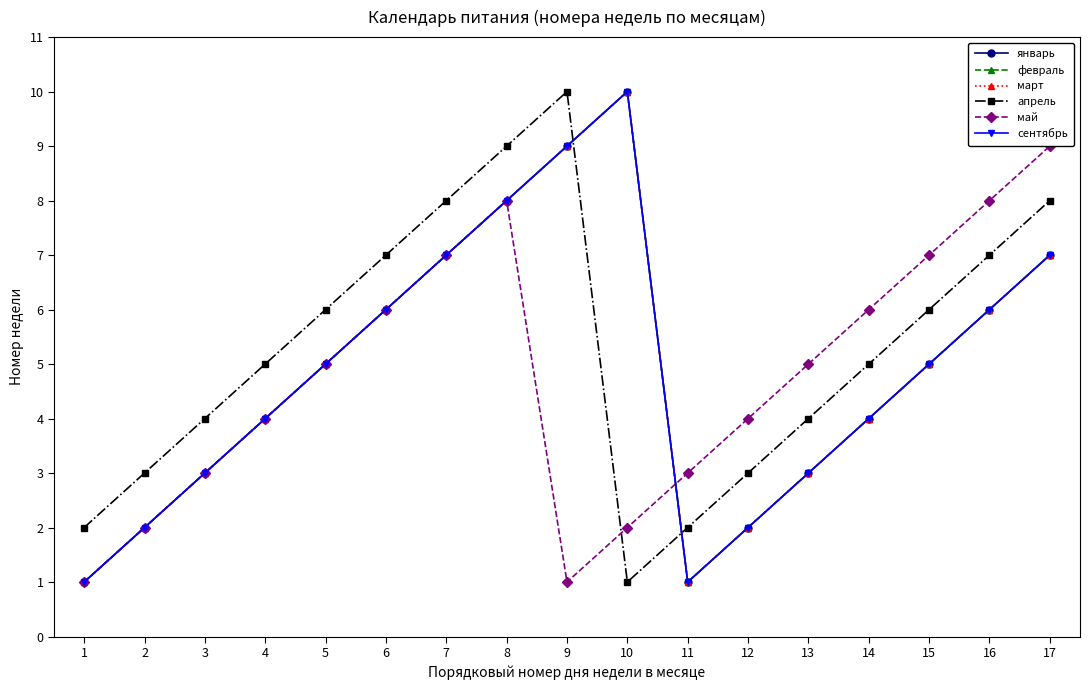

How many times do январь and май cross each other?

1